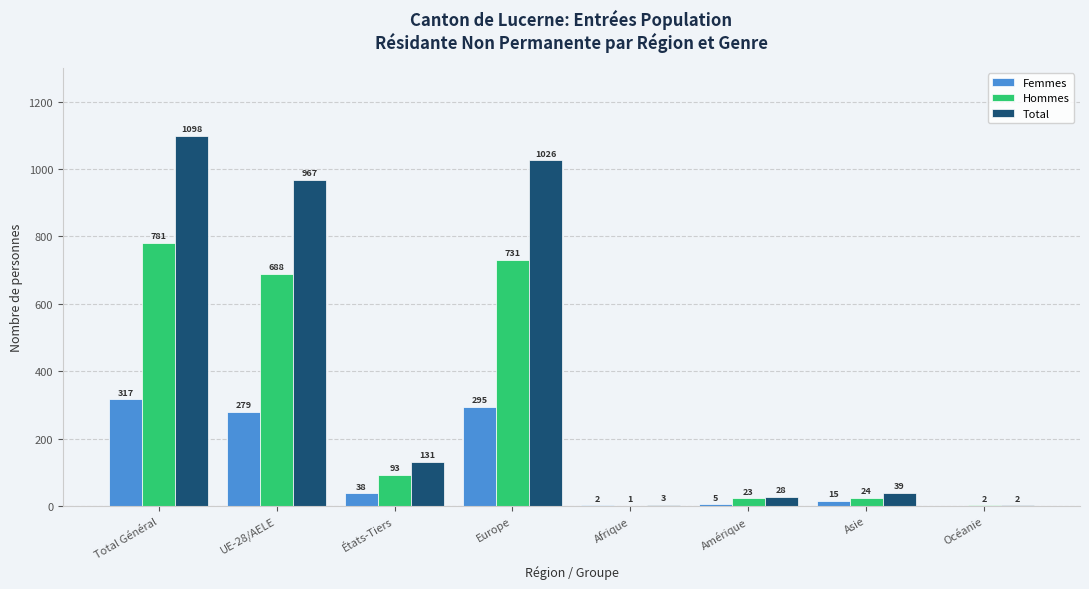

At which label is Total closest to 550?

UE-28/AELE